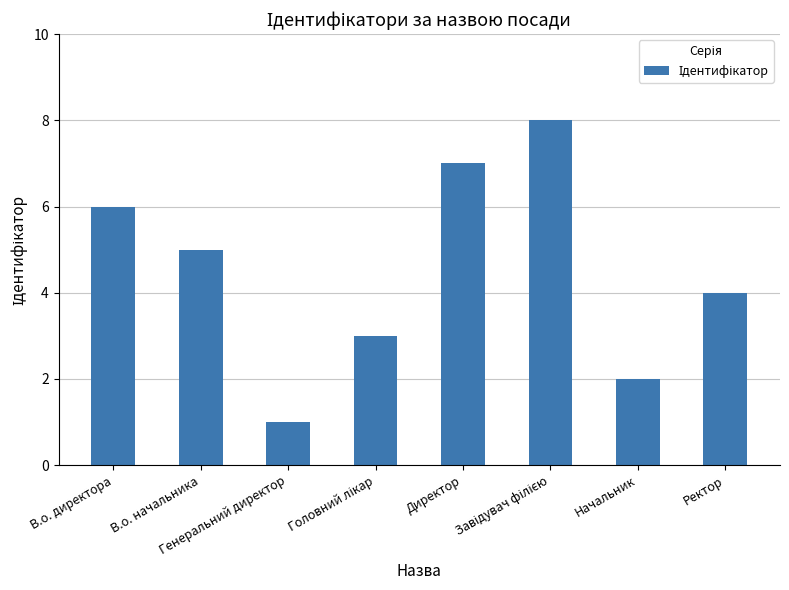

What is the maximum value shown in the chart?

8